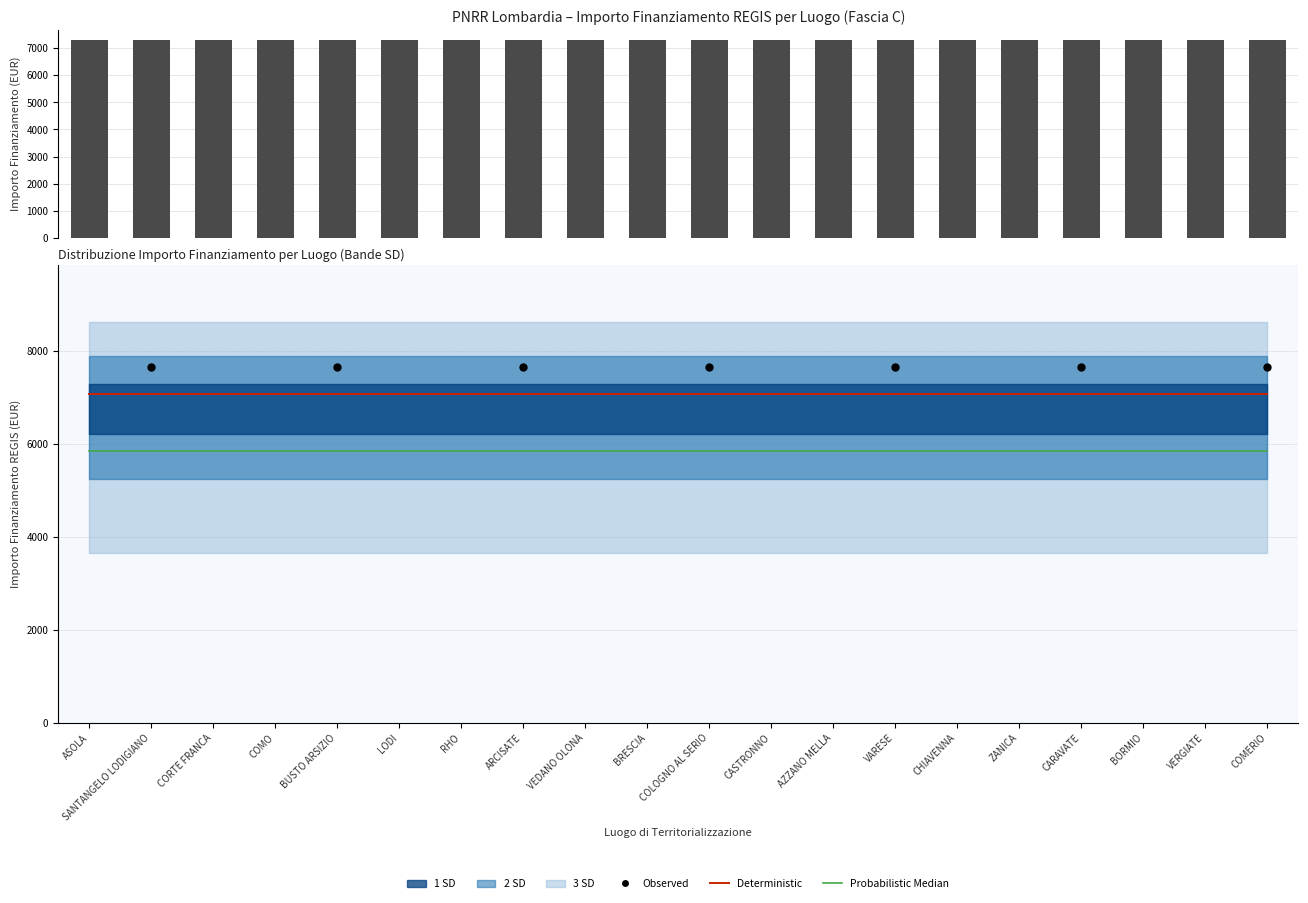

At which category is the sum across all series the highest?

ASOLA